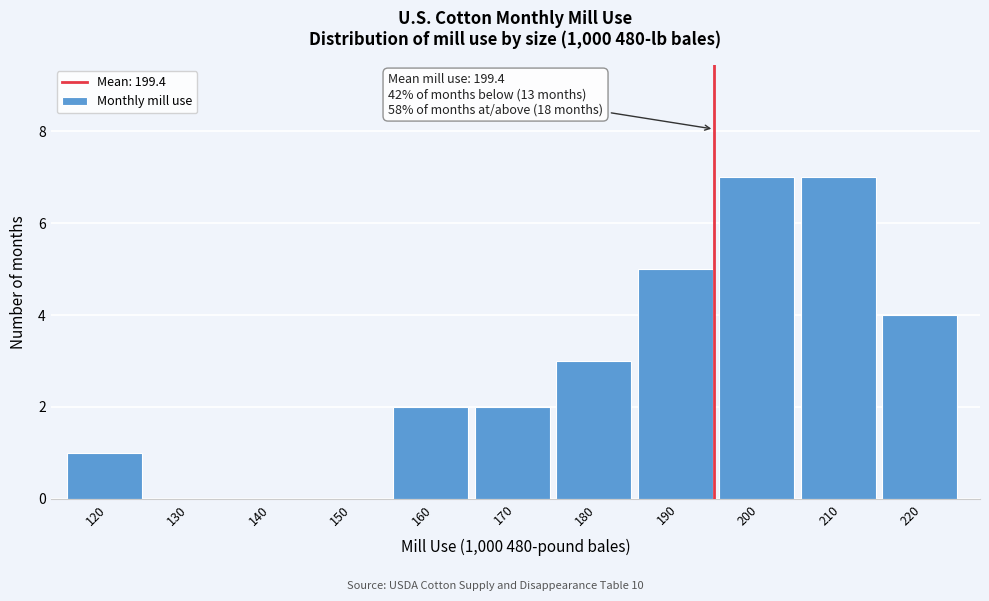

Reading left to right, list all the values displayed in this chart.

120=1	130=0	140=0	150=0	160=2	170=2	180=3	190=5	200=7	210=7	220=4